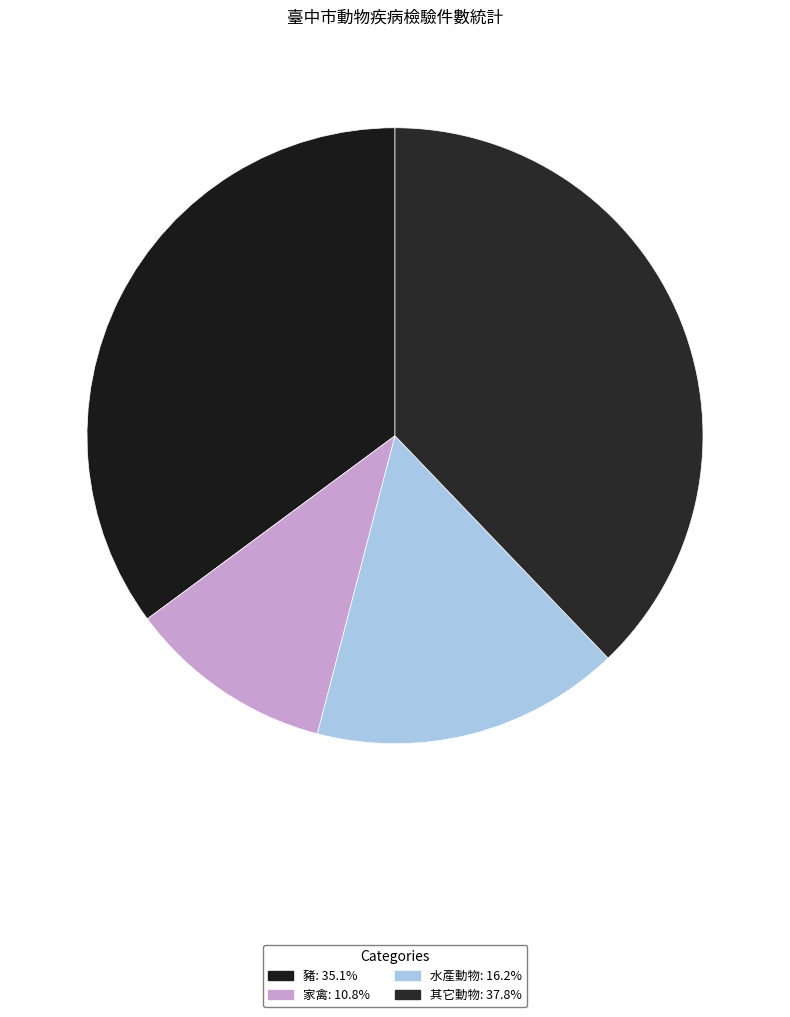

To the nearest percent, what is the average slice percentage?

25%